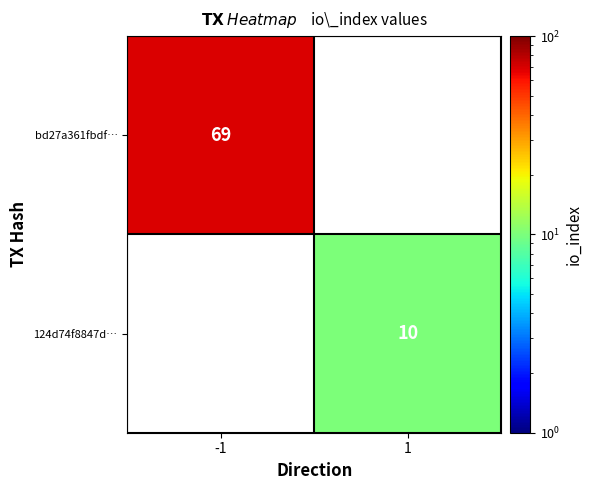

Is it true that 124d74f8847d… equals 2.8 at 1?

False